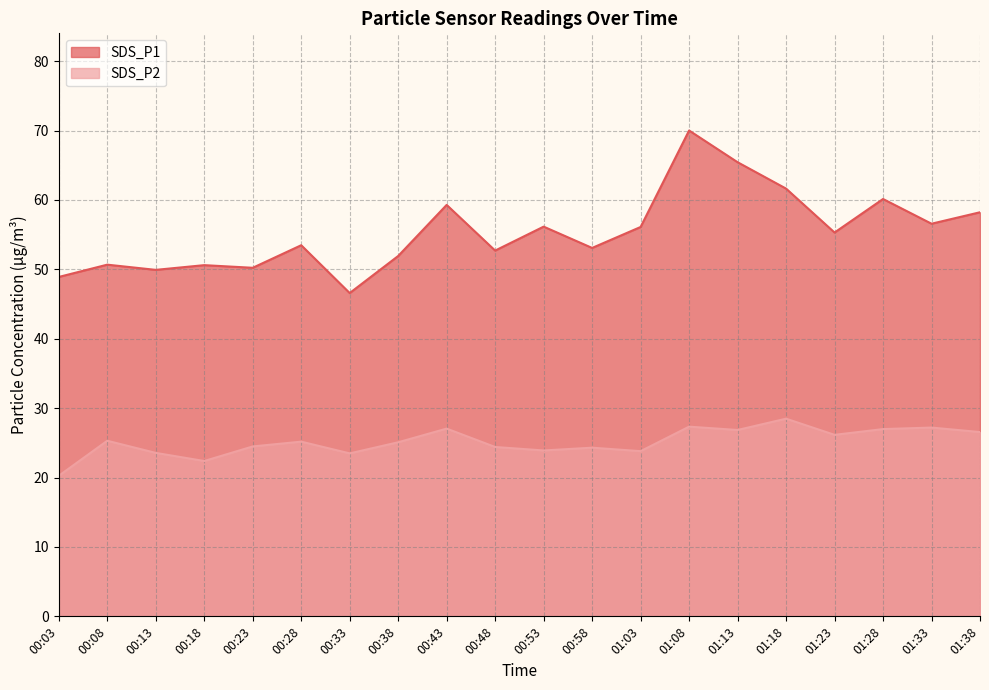

At which category does SDS_P2 reach its first local peak?

00:08